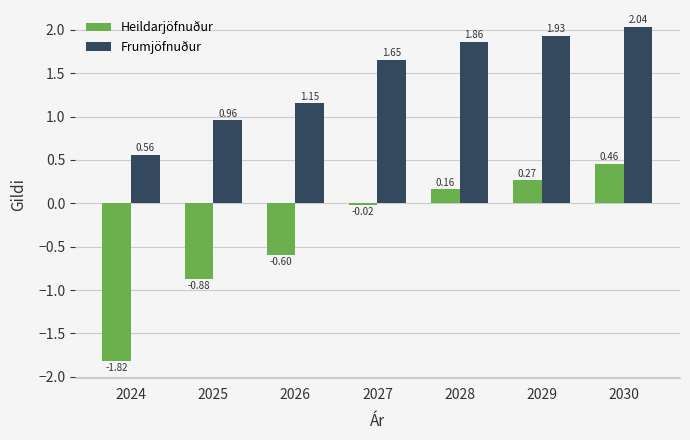

What is the sum of the Frumjöfnuður values at 2024 and 2027?

2.2